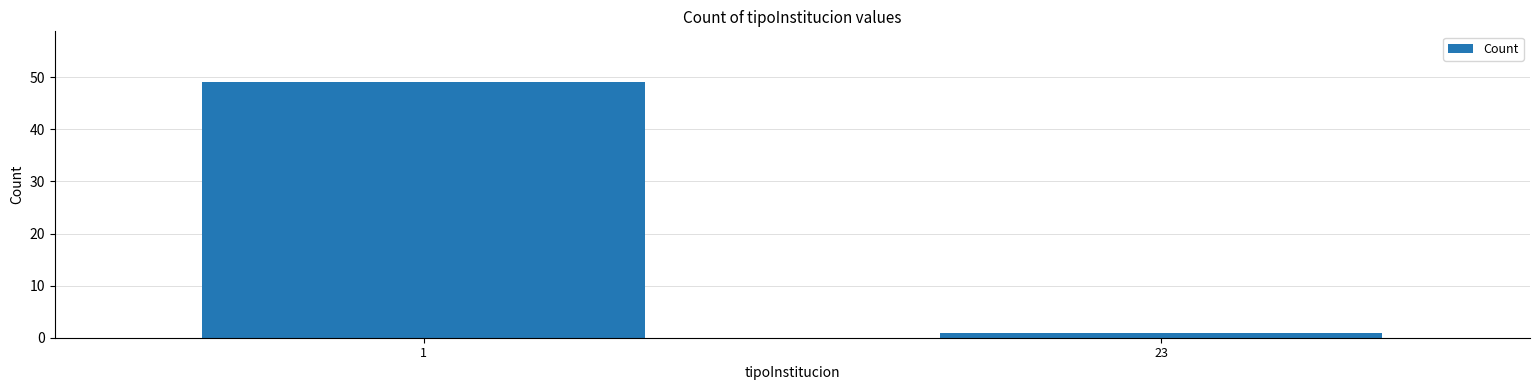

Reading left to right, transcribe all the data shown in this chart.

1=49	23=1